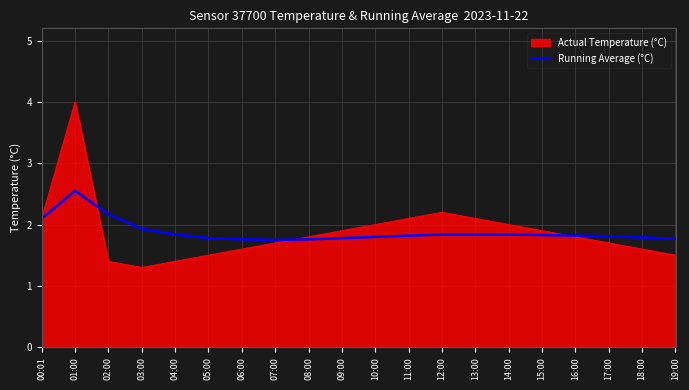

The value of Running Average (°C) at 08:00 is 3.1. True or false?

False